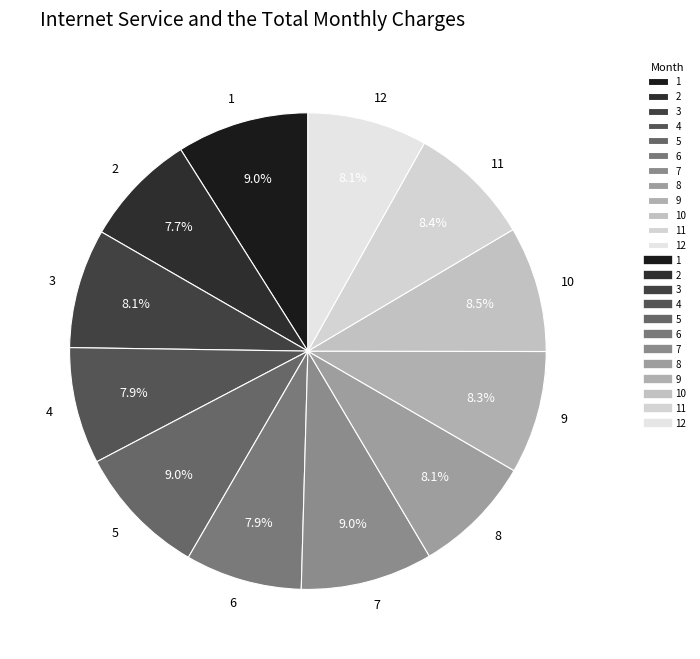

Does any single category account for the majority?

No